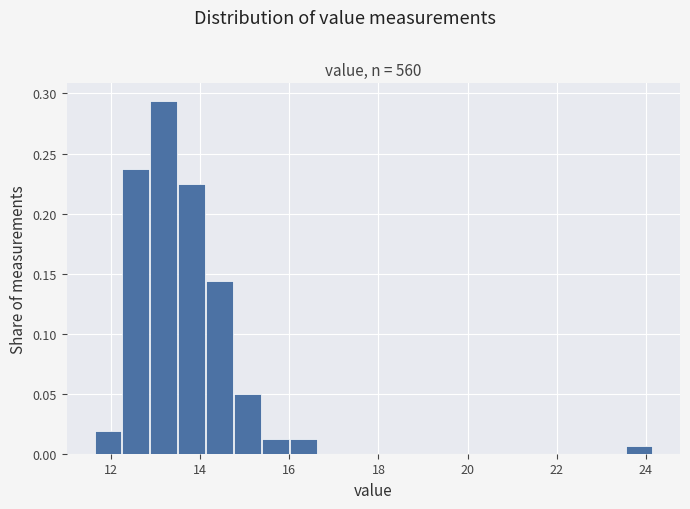

Read against the x-axis, roughly where is the centre of the tallest bar?

13.2